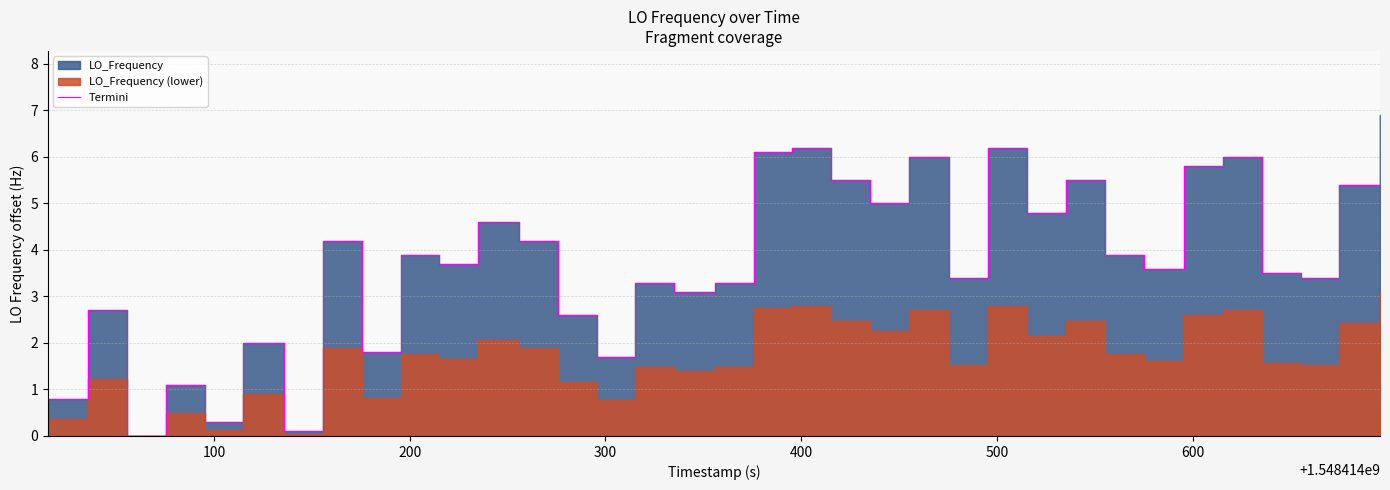

What is the difference between the maximum and minimum values?

6.9